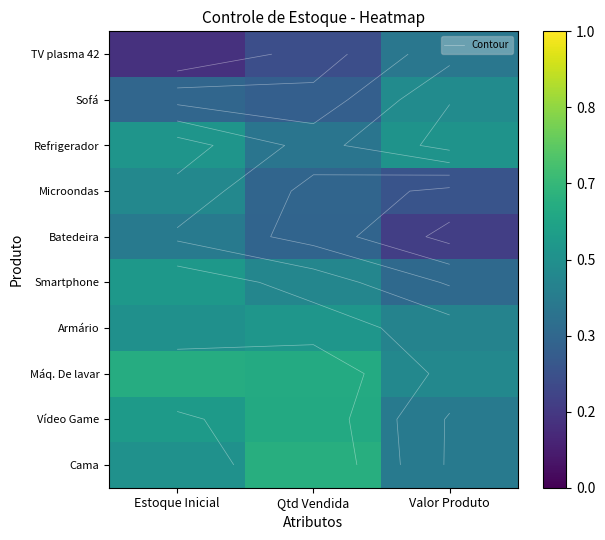

What is the maximum value for Cama?

0.6